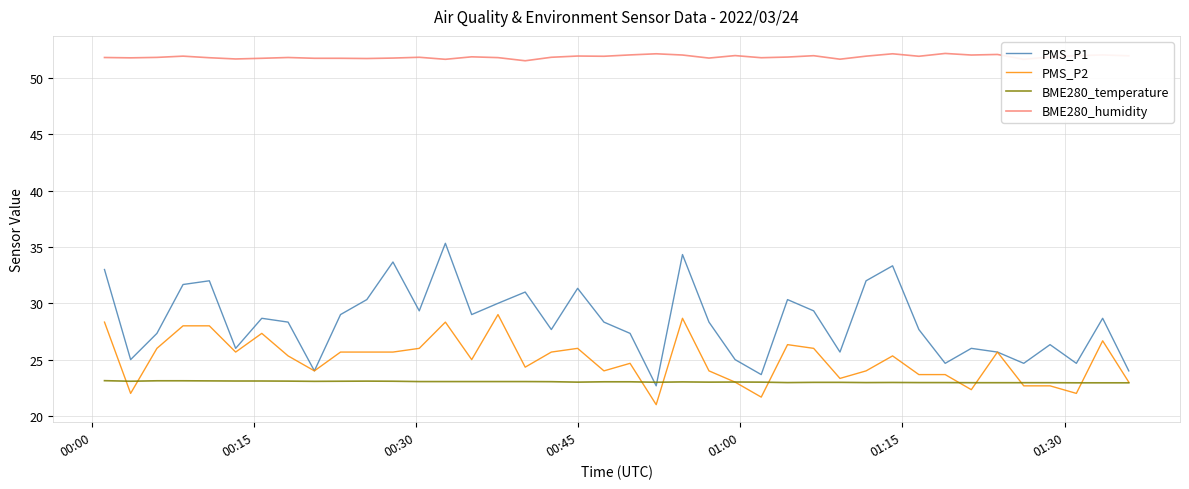

True or false: BME280_humidity and PMS_P2 intersect in this chart.

False